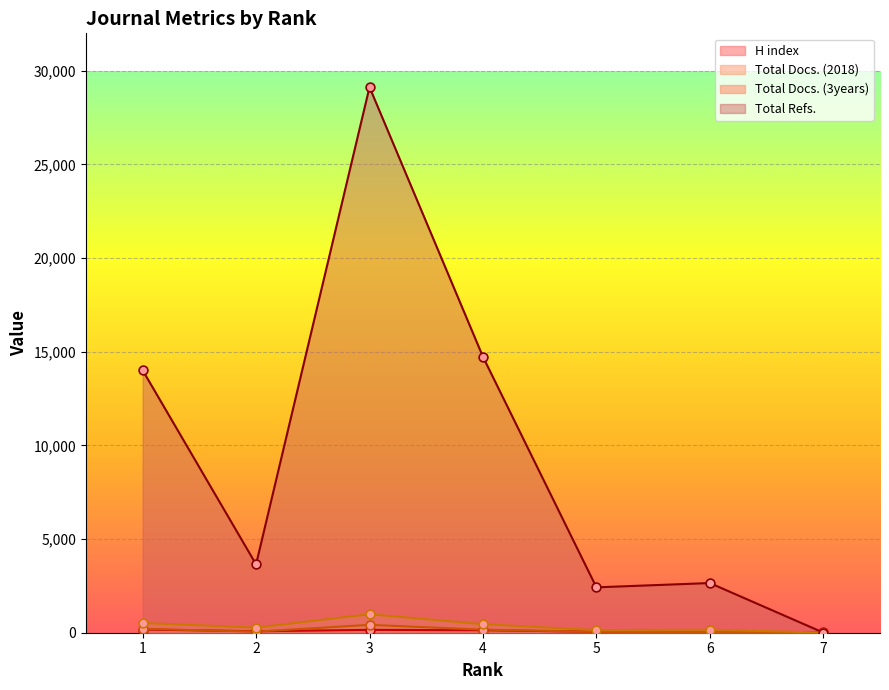

At how many categories does at least one series exceed 22090?

1